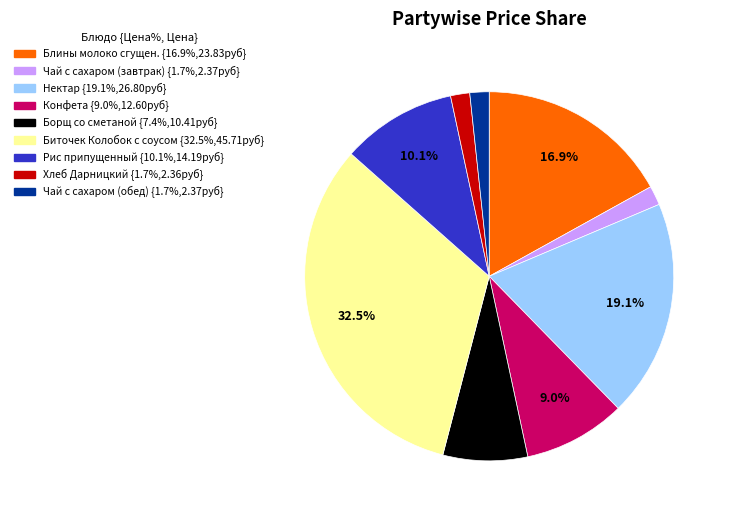

Which category has the biggest portion of the pie?

Биточек Колобок с соусом